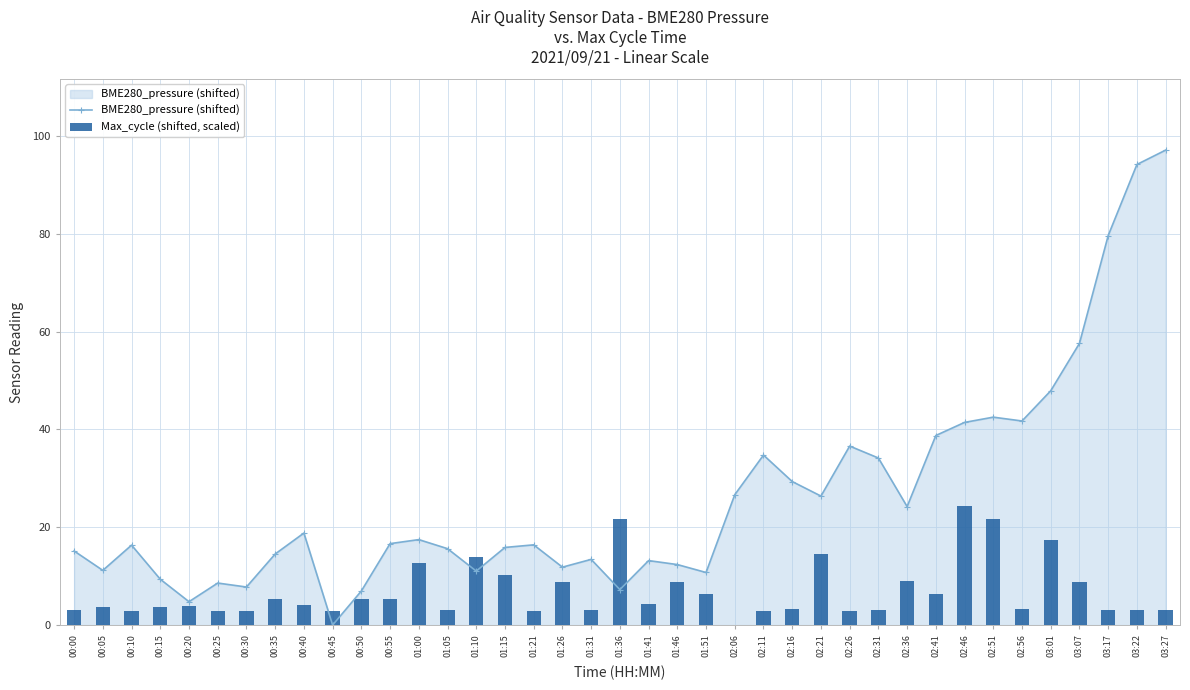

Rank the series by their maximum value, from lowest to highest.

Max_cycle (shifted, scaled), BME280_pressure (shifted)